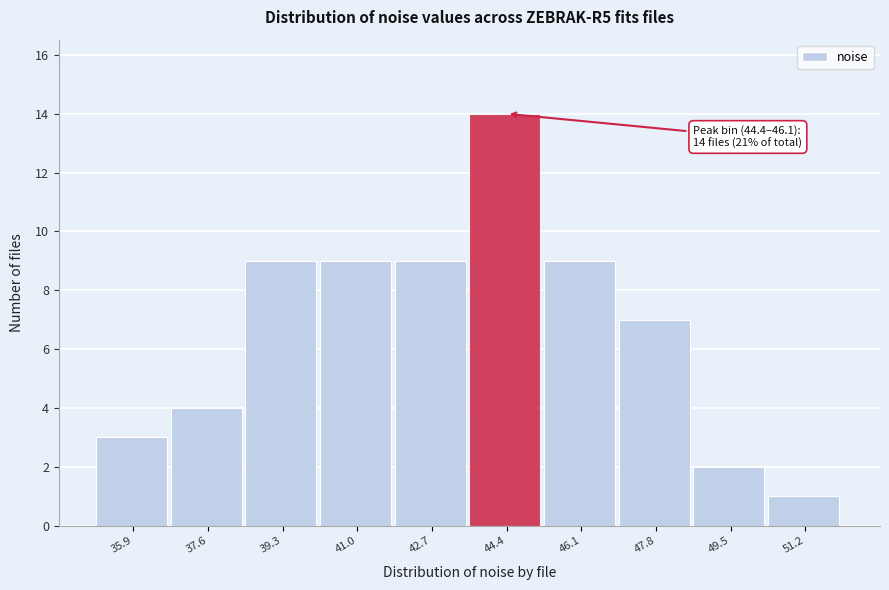

Reading right to left, transcribe all the data shown in this chart.

51.2=1	49.5=2	47.8=7	46.1=9	44.4=14	42.7=9	41.0=9	39.3=9	37.6=4	35.9=3